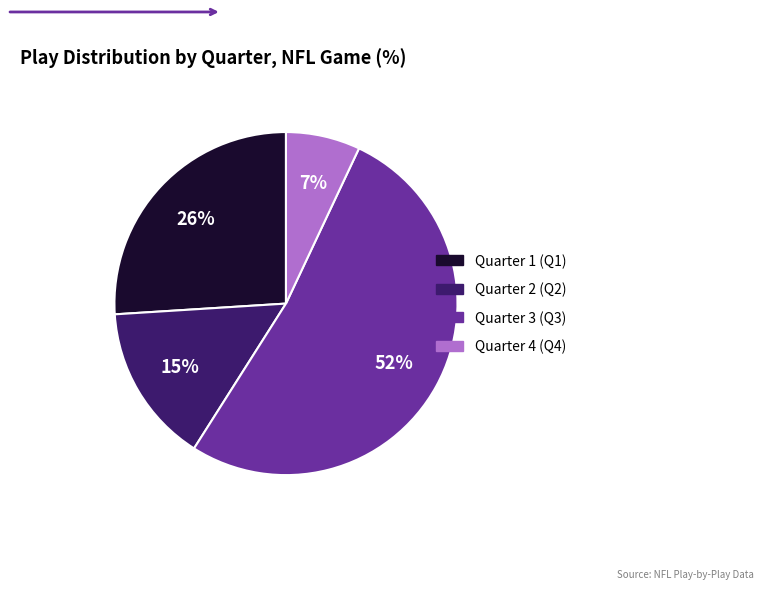

Is there a majority slice in this chart?

Yes